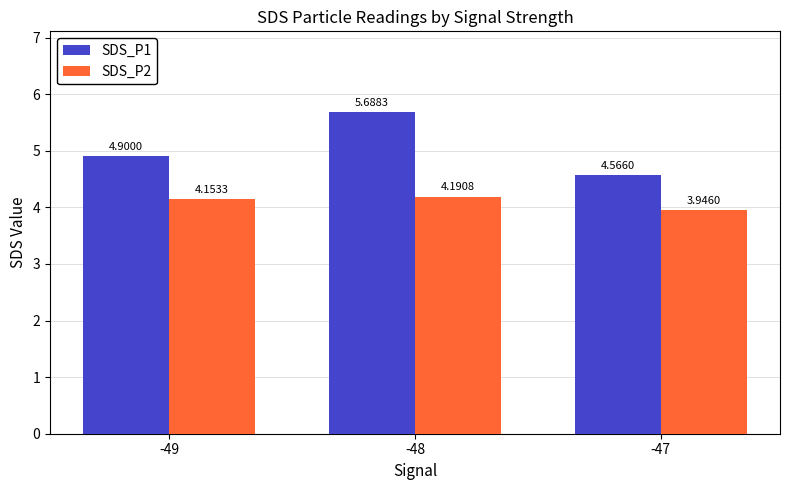

Count the number of categories in the chart.

3